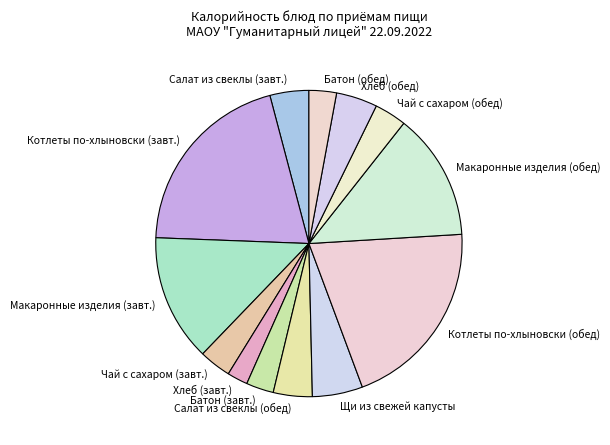

Between Котлеты по-хлыновски (завт.) and Салат из свеклы (завт.), which is larger?

Котлеты по-хлыновски (завт.)